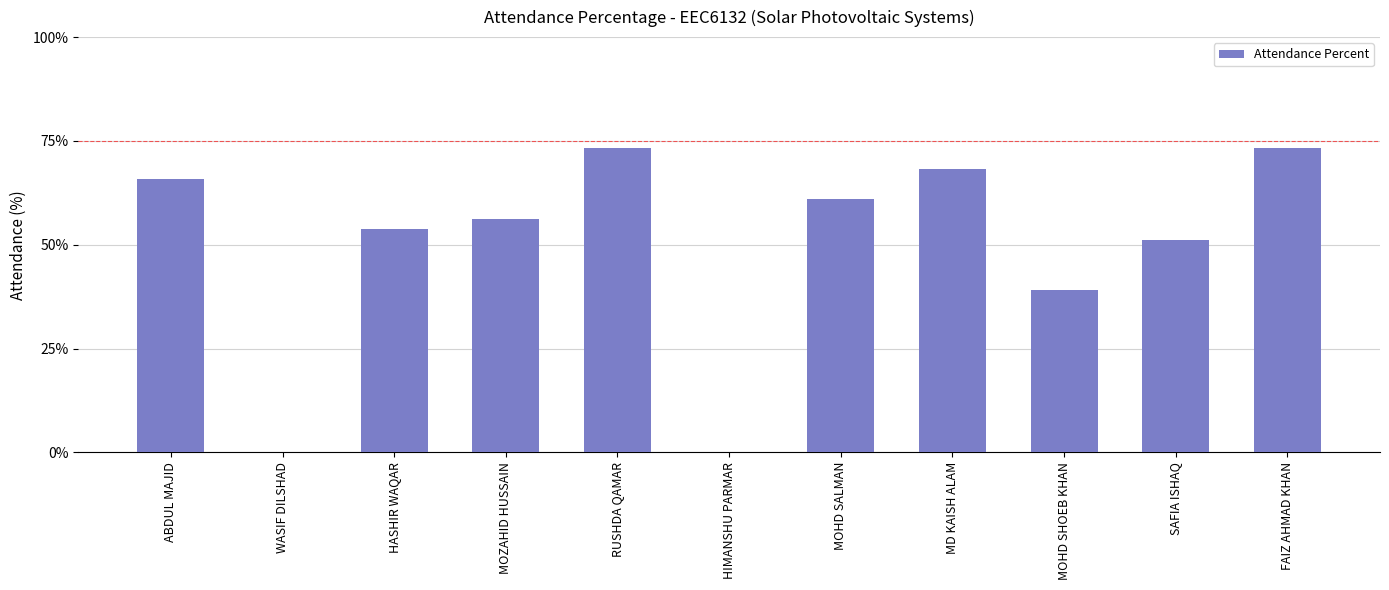

The value at RUSHDA QAMAR is 36.2. True or false?

False